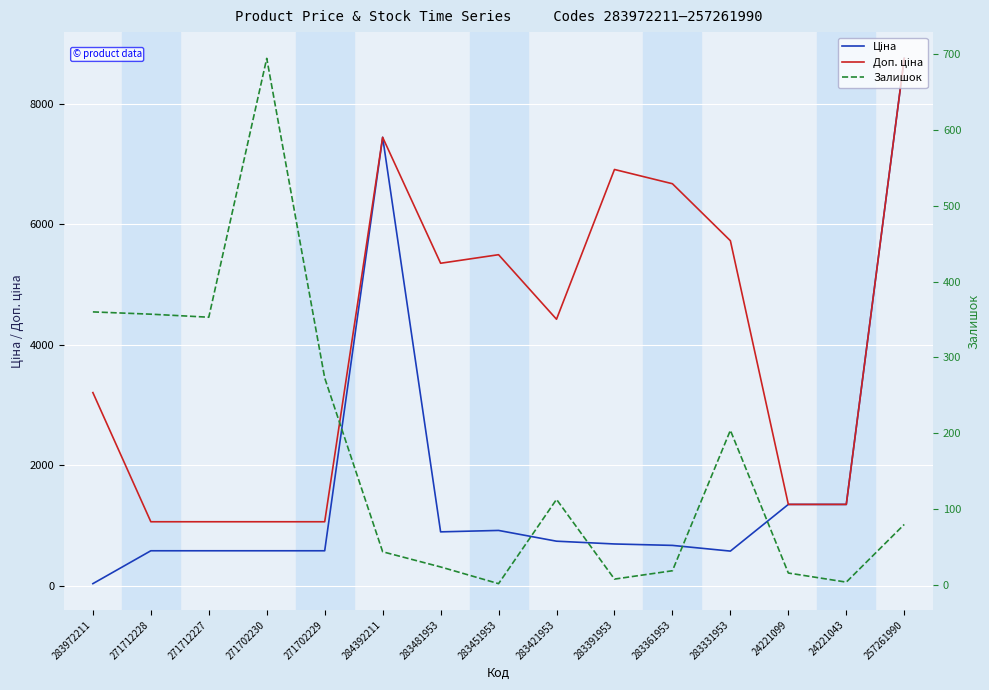

List the series in order of their peak value, lowest first.

Залишок, Ціна, Доп. ціна